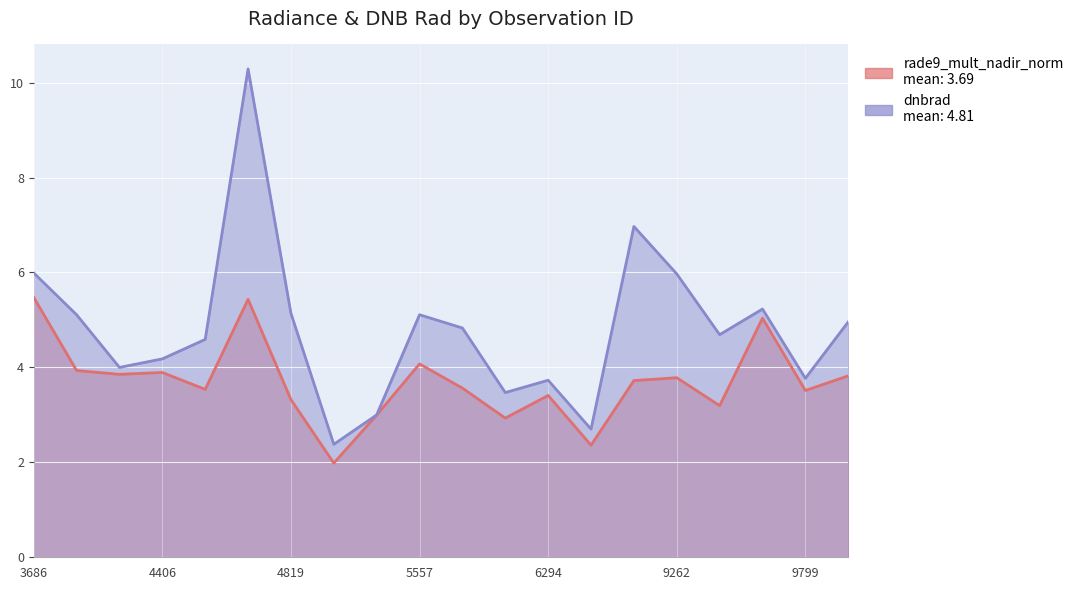

What is the difference between the second highest and second lowest values in the rade9_mult_nadir_norm series?

3.1